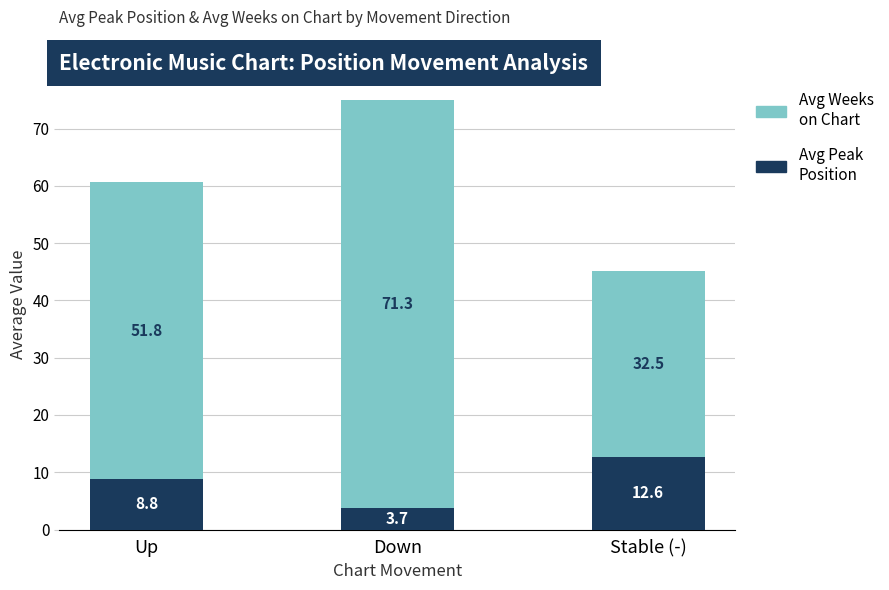

Read the Avg Peak Position value at Stable (-).

12.6